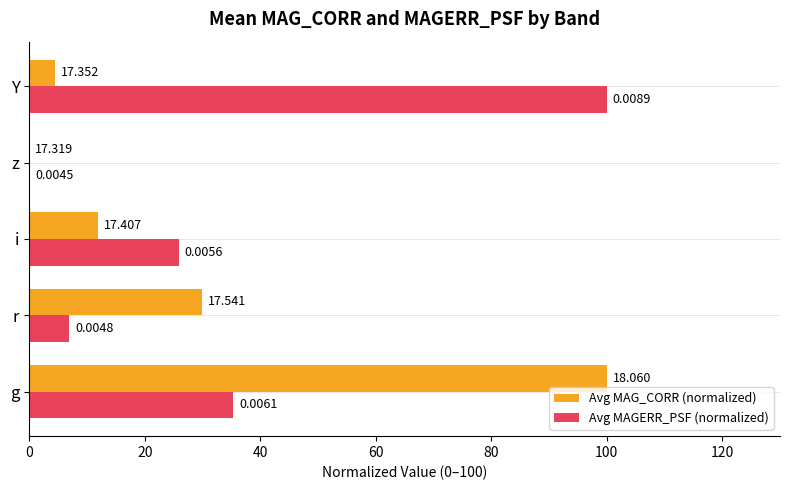

How many data points in Avg MAGERR_PSF (normalized) are above 25?

3